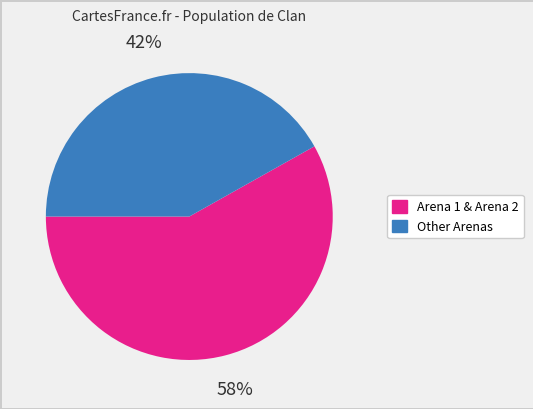

Which has a higher value, Arena 1 & Arena 2 or Other Arenas?

Arena 1 & Arena 2